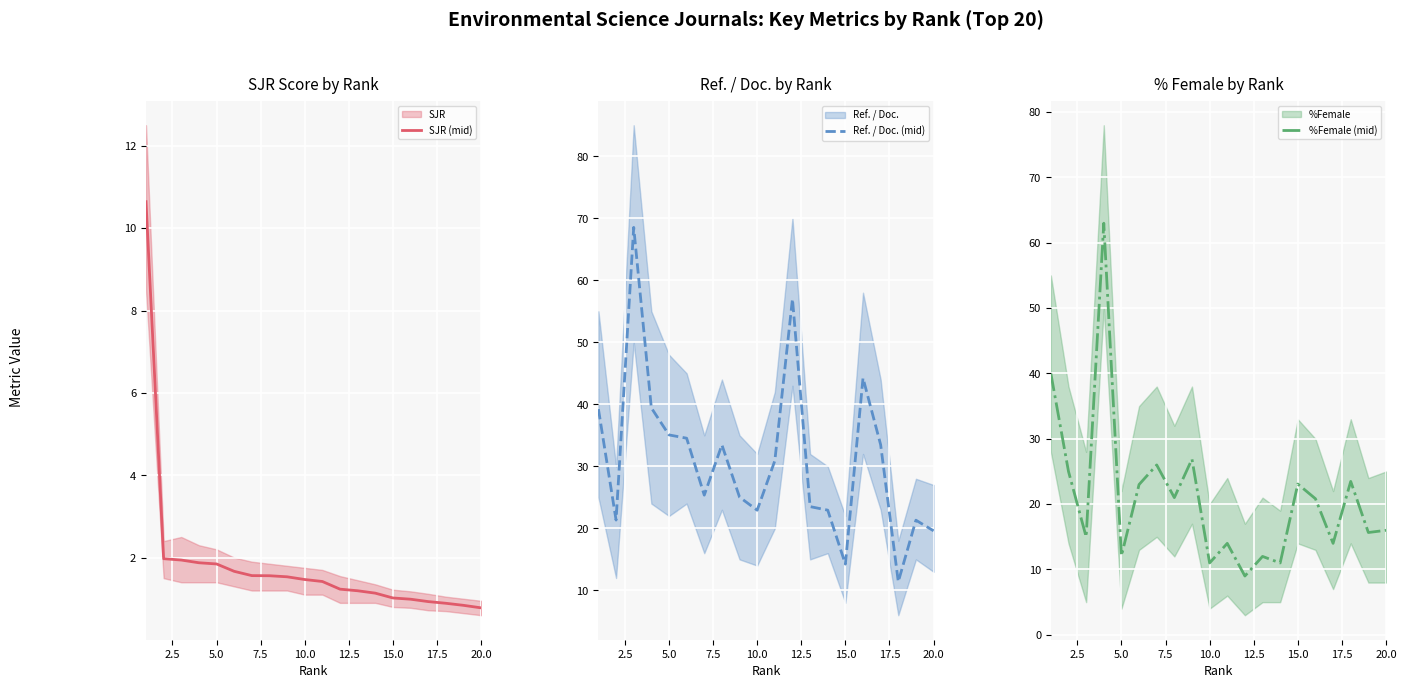

True or false: %Female (mid) has more than 2 interior local peaks.

True